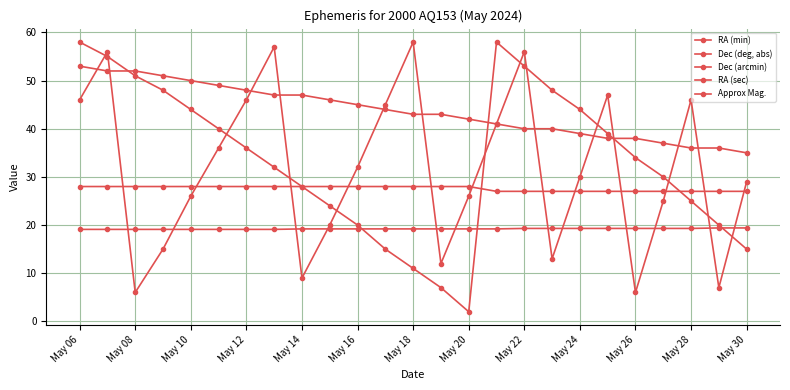

What is the maximum value for RA (sec)?

58.0